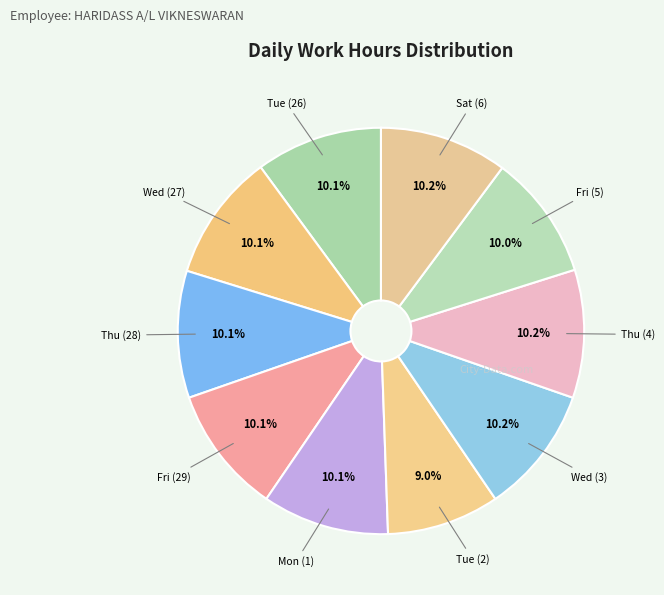

To the nearest percent, what is the average slice percentage?

10%